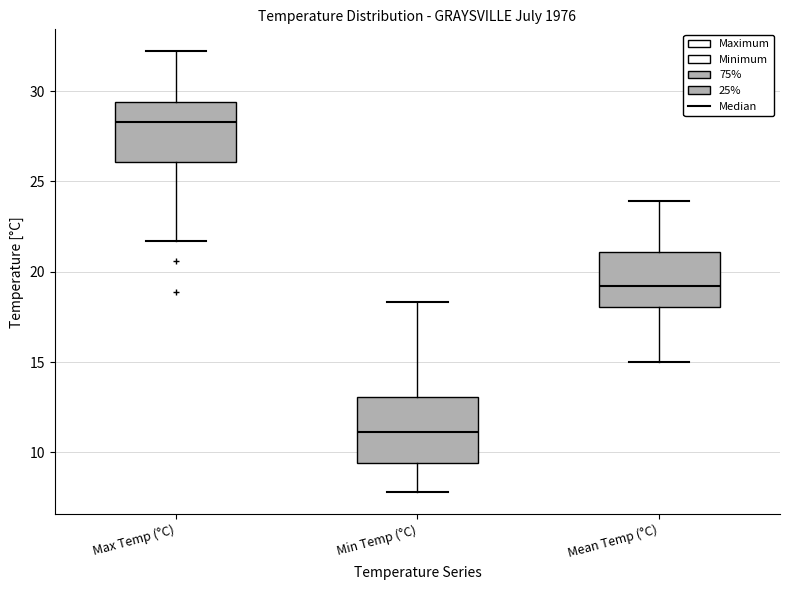

Reading left to right, read every box against the y-axis: the position of its median line, the range the box covers, and the ends of its whiskers. The values are not printed on the chart, so give them approximately, as read against the axis.

Max Temp (°C): median 28.5, box 26.0 to 29.5, whiskers 21.5 to 32.0
Min Temp (°C): median 11.0, box 9.5 to 13.0, whiskers 8.0 to 18.5
Mean Temp (°C): median 19.0, box 18.0 to 21.0, whiskers 15.0 to 24.0